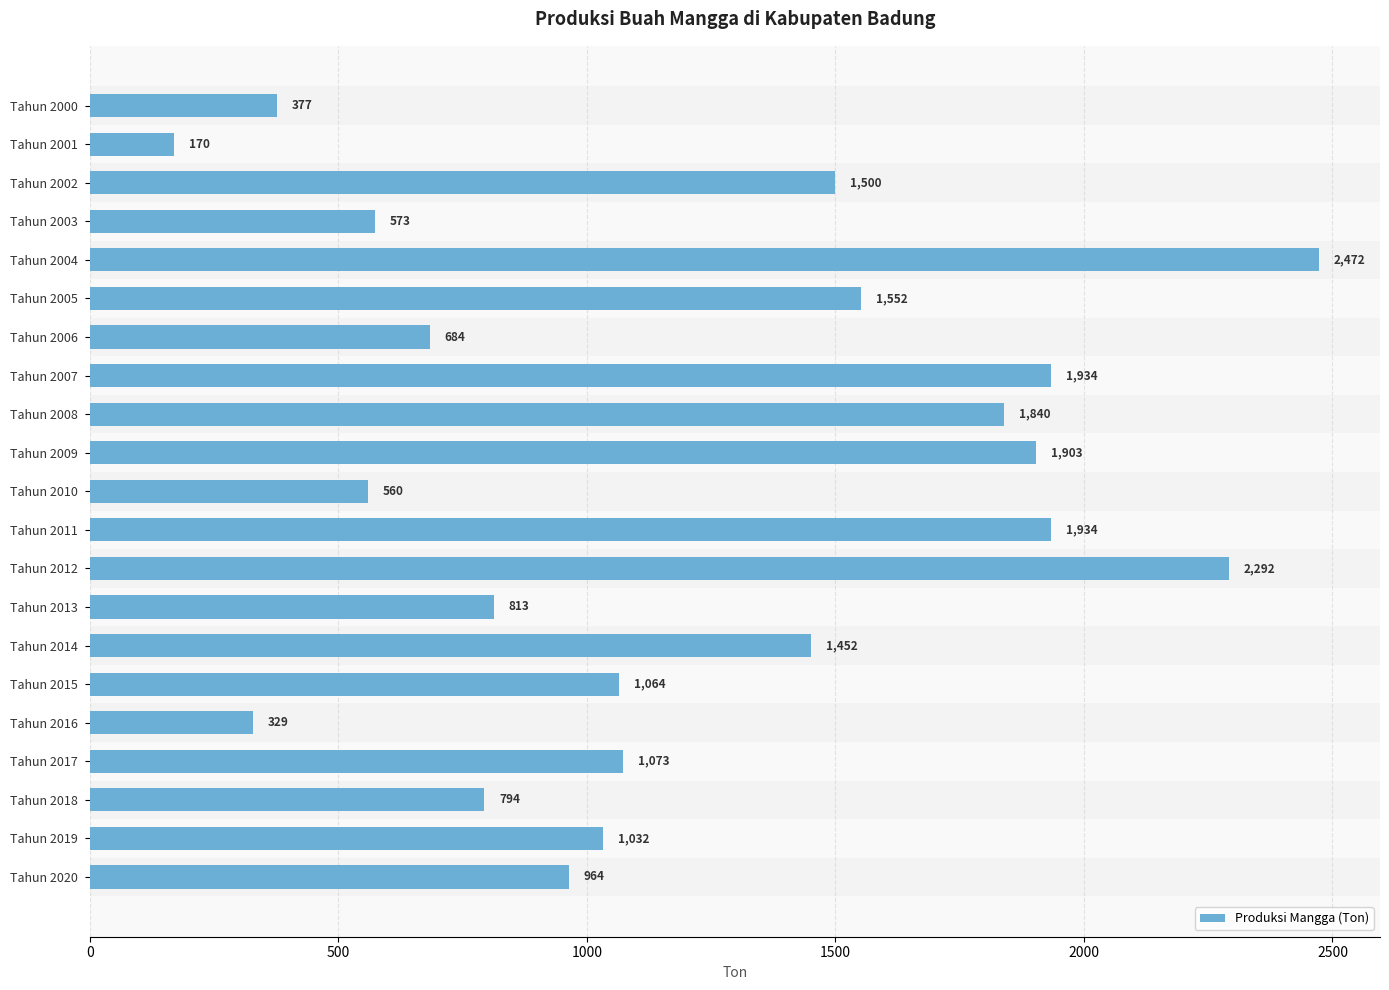

What is the change in value from Tahun 2006 to Tahun 2019?

+348